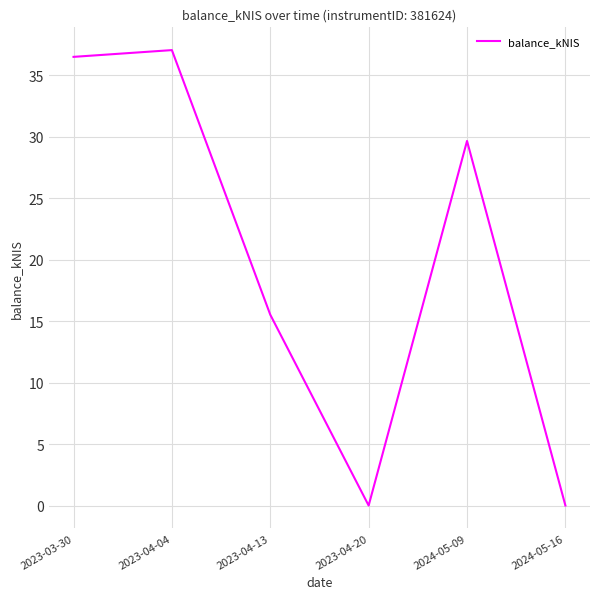

How many interior local valleys (lower than both neighbors) does the data have?

1